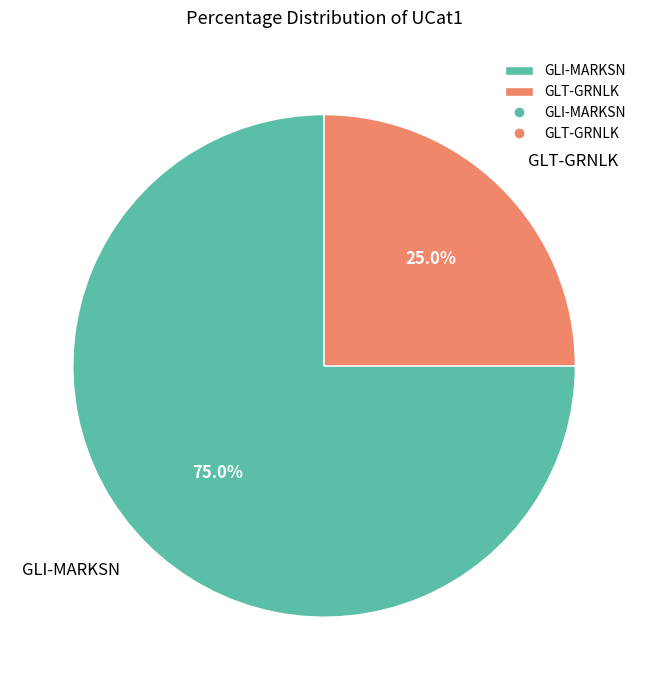

Which has a higher value, GLI-MARKSN or GLT-GRNLK?

GLI-MARKSN